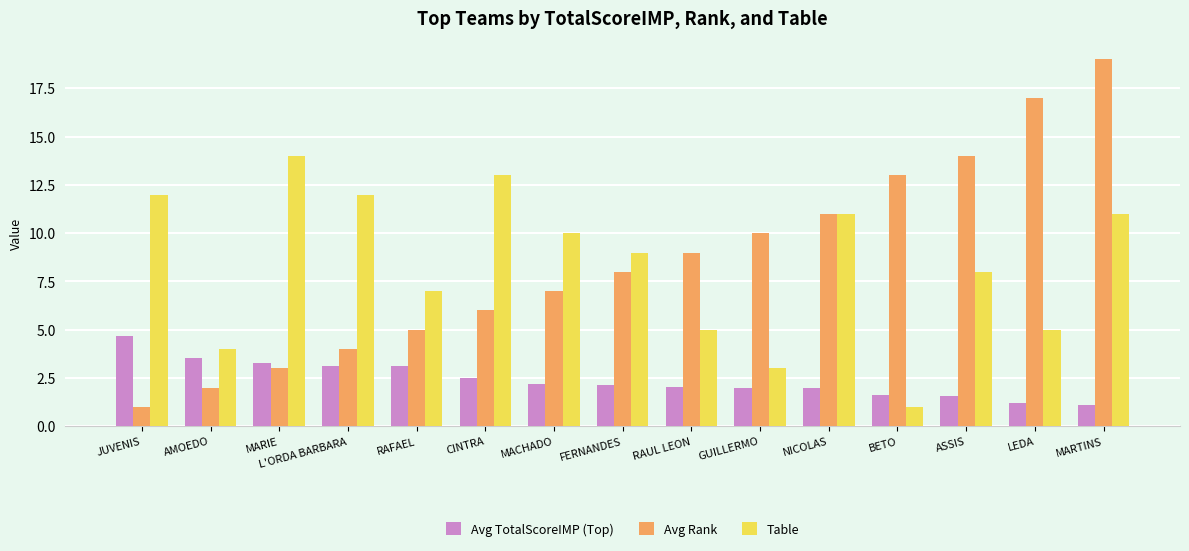

At LEDA, list the series in order from largest to smallest.

Avg Rank, Table, Avg TotalScoreIMP (Top)